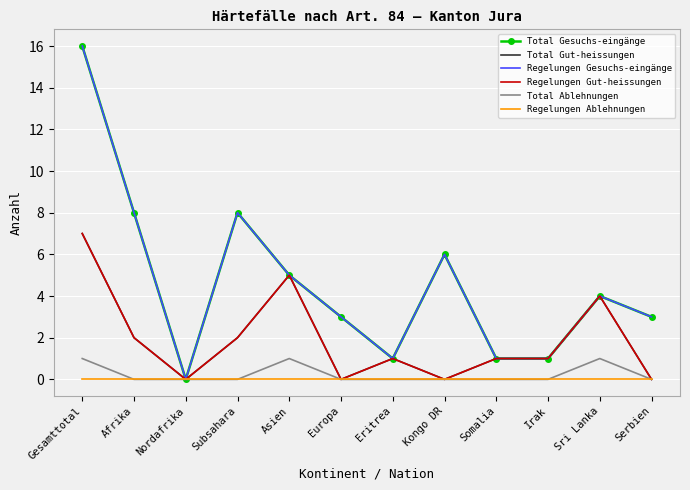

The value of Regelungen Gut-heissungen at Serbien is 0. True or false?

True